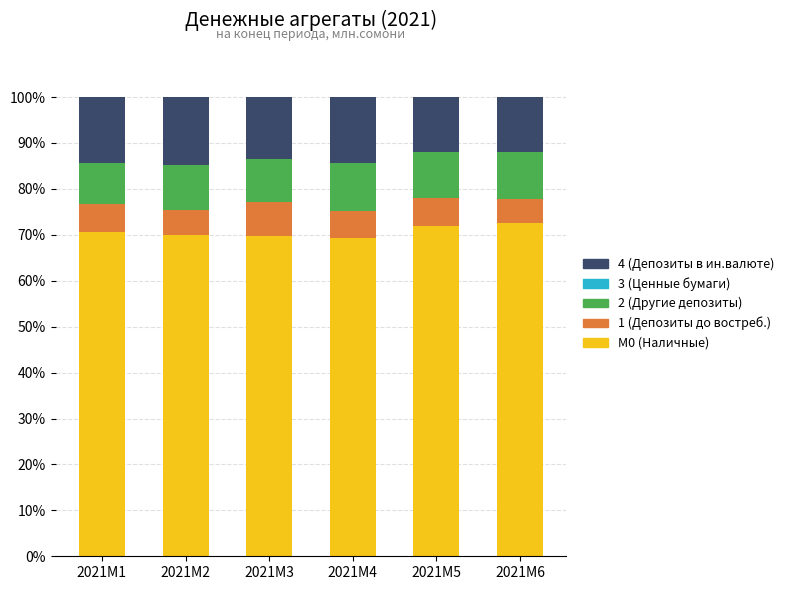

Is it true that M0 (Наличные) equals 69.4 at 2021M4?

True